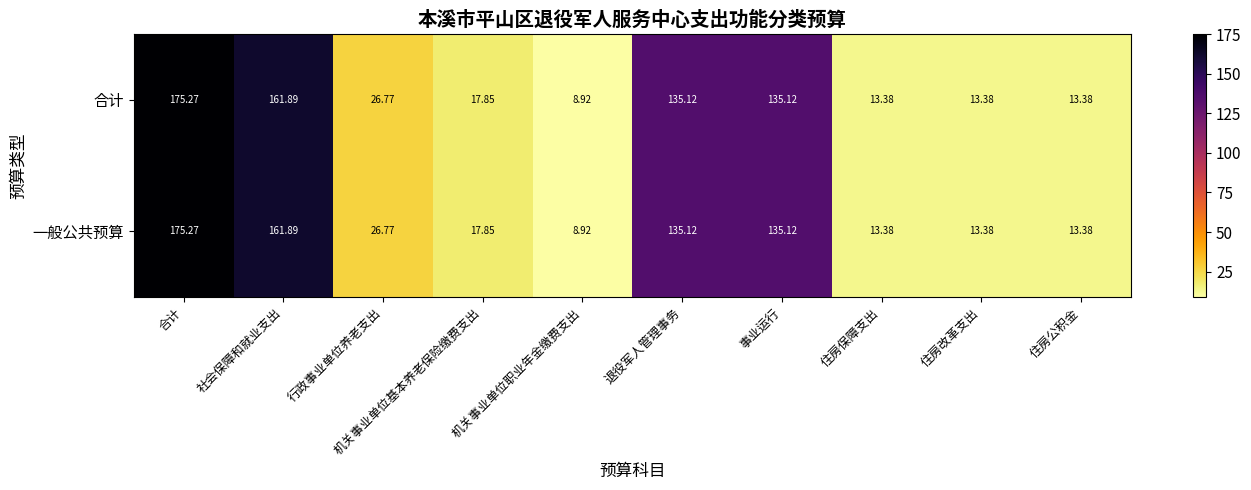

At which category is the sum across all series the highest?

合计